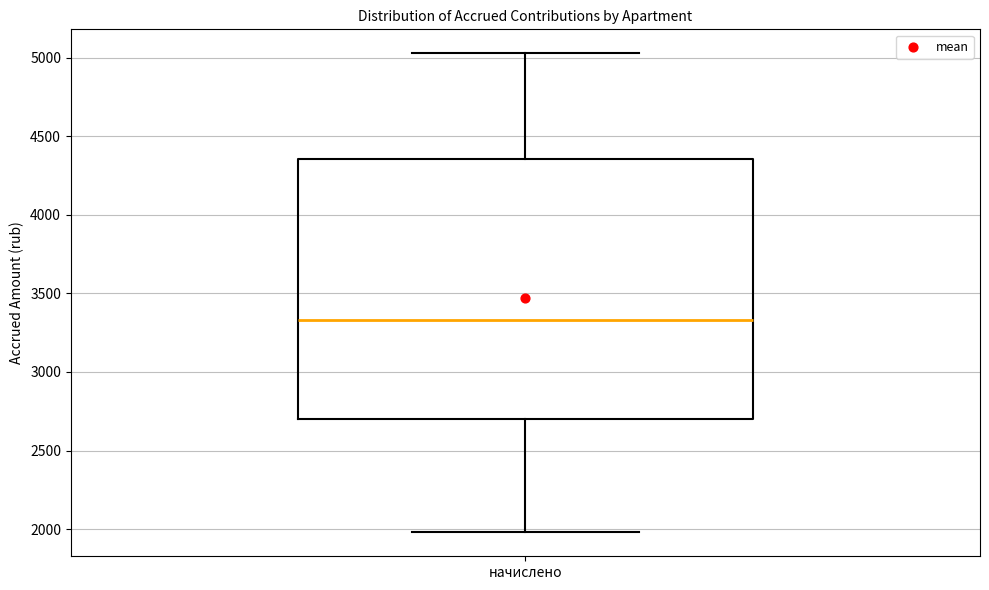

Where does the lower whisker of the box for начислено end on the y-axis? The values are not printed on the chart, so give them approximately, as read against the axis.

2000